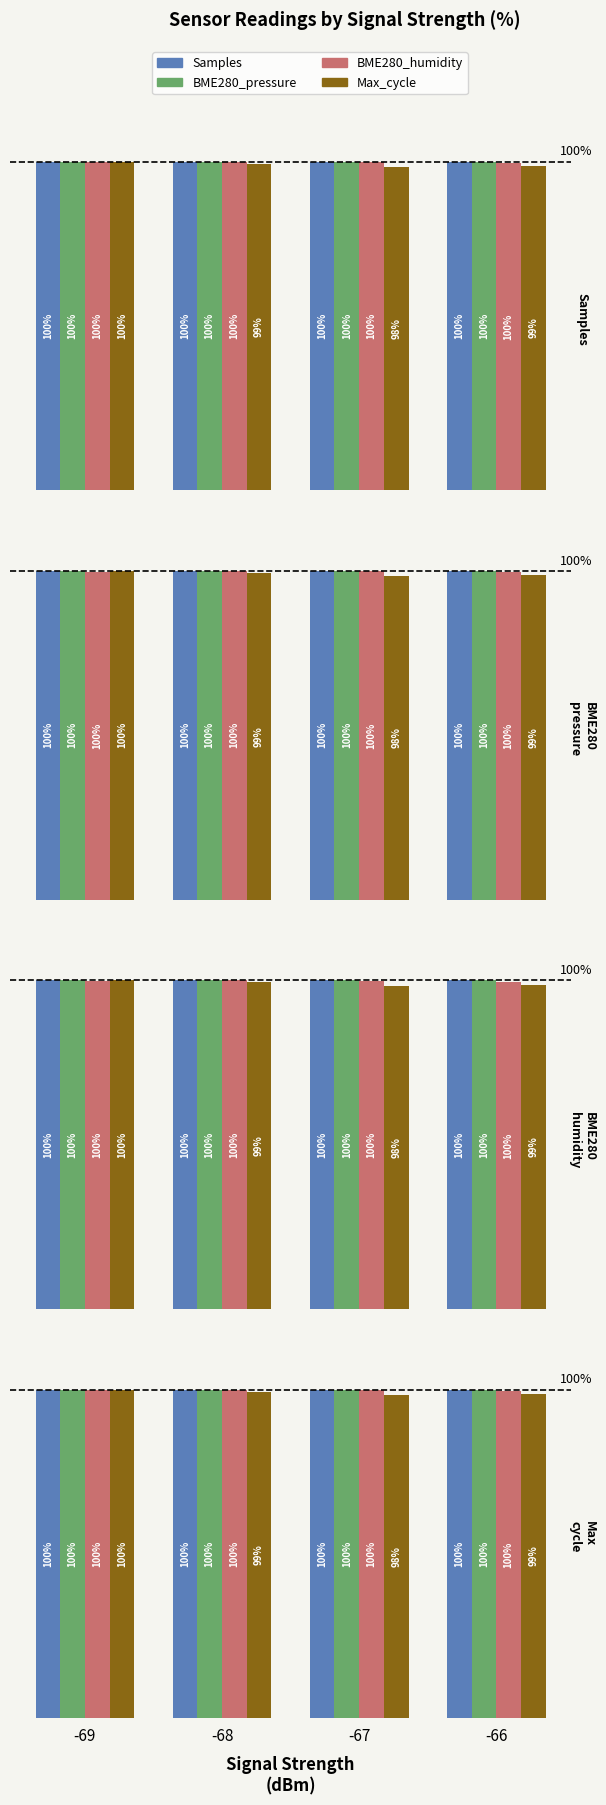

What is the total value across all series at -66?

398.3